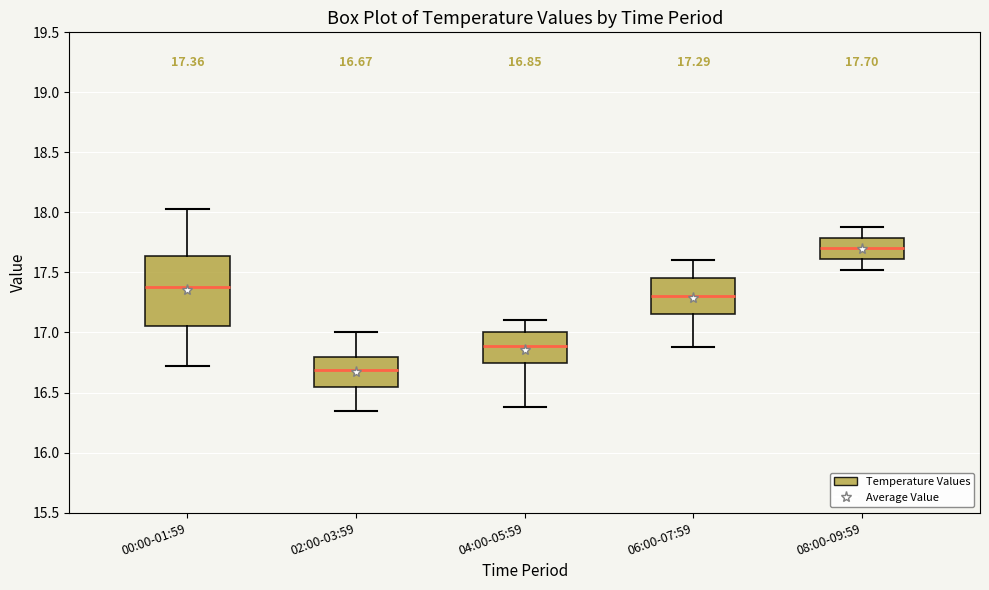

Which box has the lowest median line?

02:00-03:59